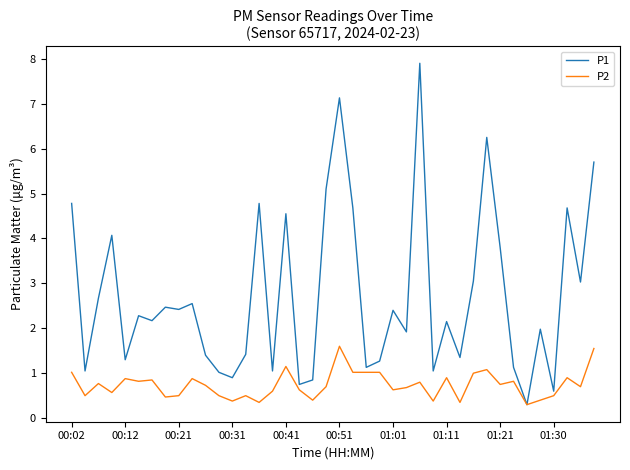

List the series in order of their overall mean, lowest first.

P2, P1